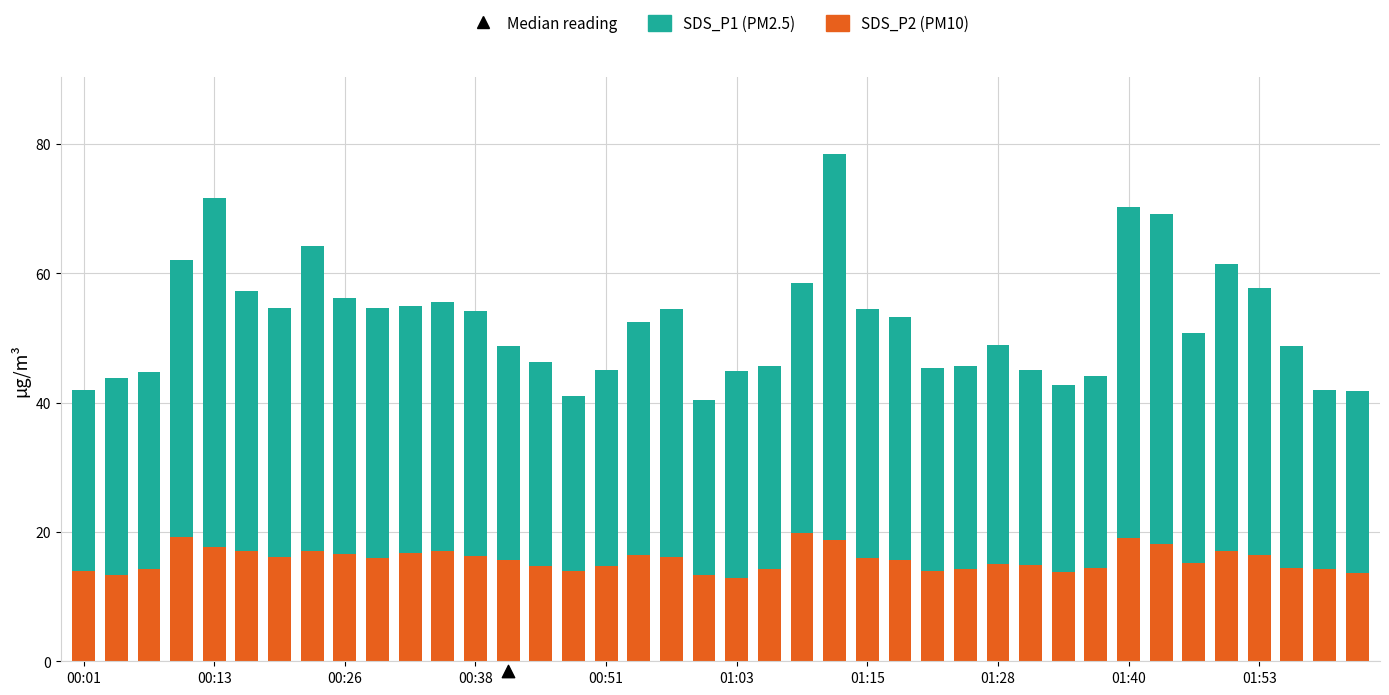

Which series has the largest total across all categories?

SDS_P1